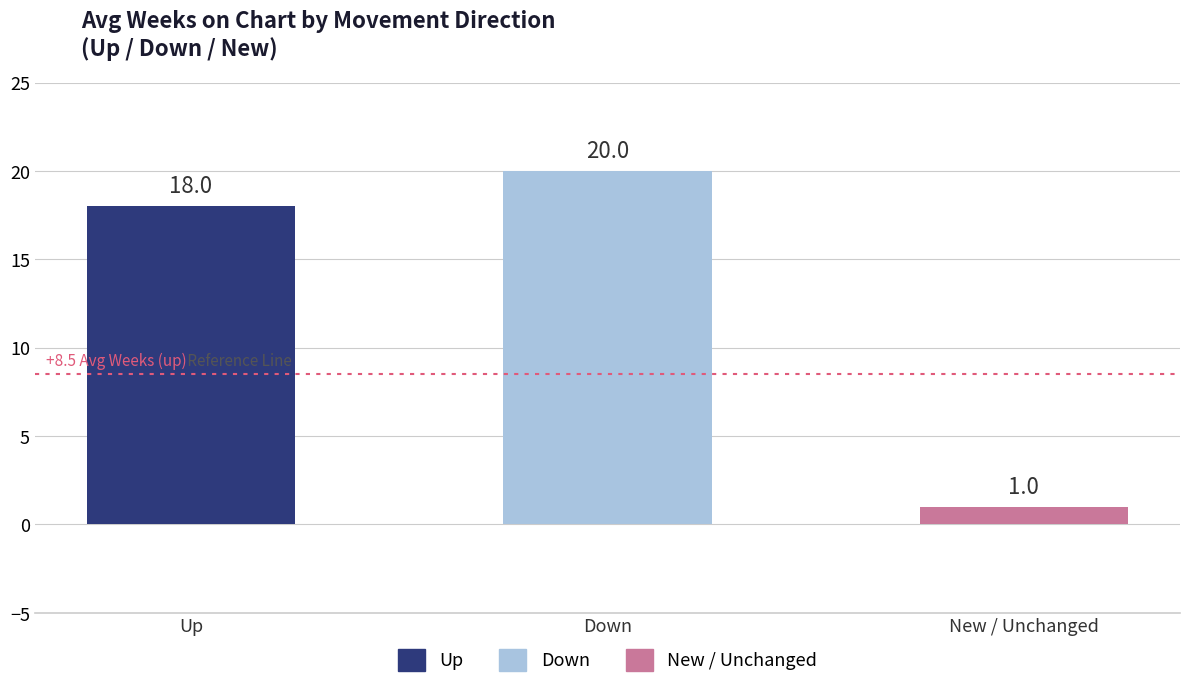

True or false: the data shows 1 at New / Unchanged.

True